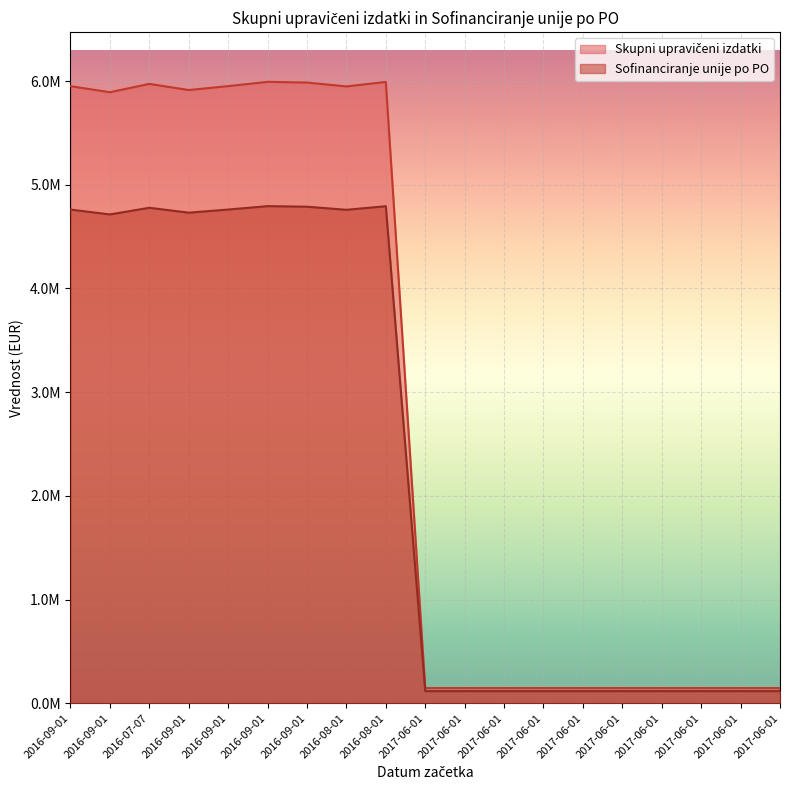

Does the chart display data point markers on the line(s)?

No